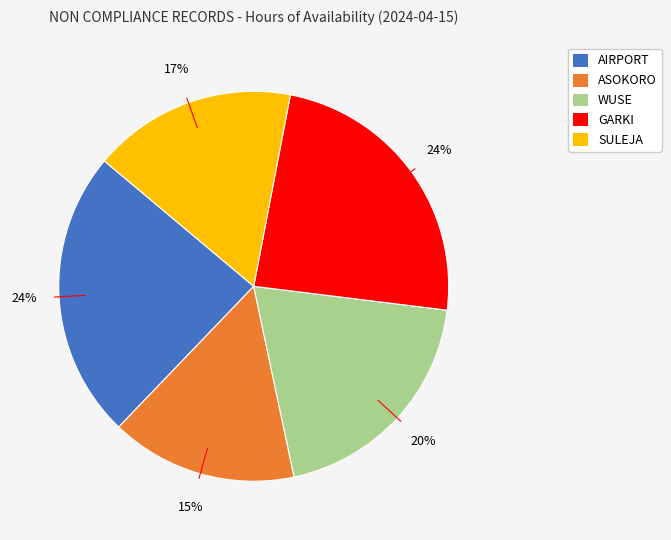

The SULEJA slice represents 17% of the pie. True or false?

True